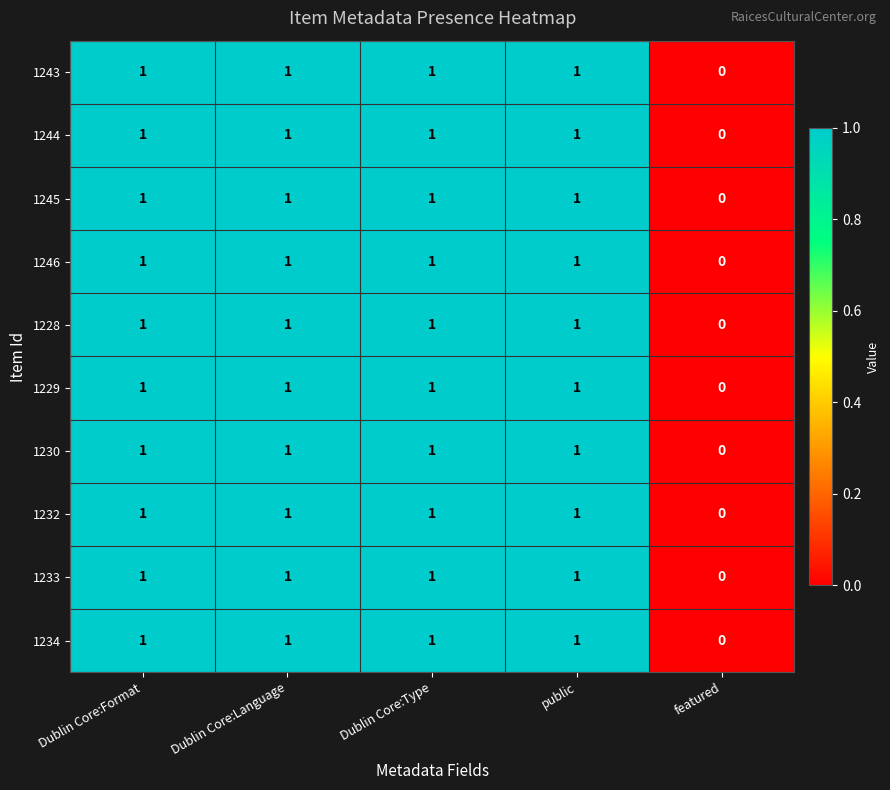

How many positive values does the 1243 series have?

4